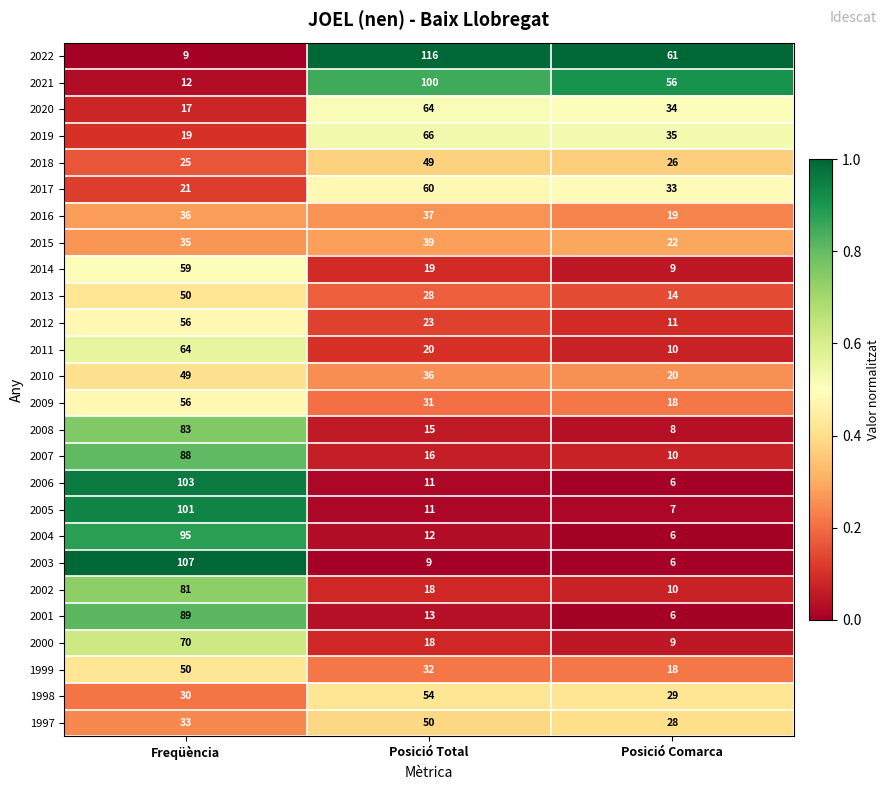

How many 2020 values are between 17 and 64?

3